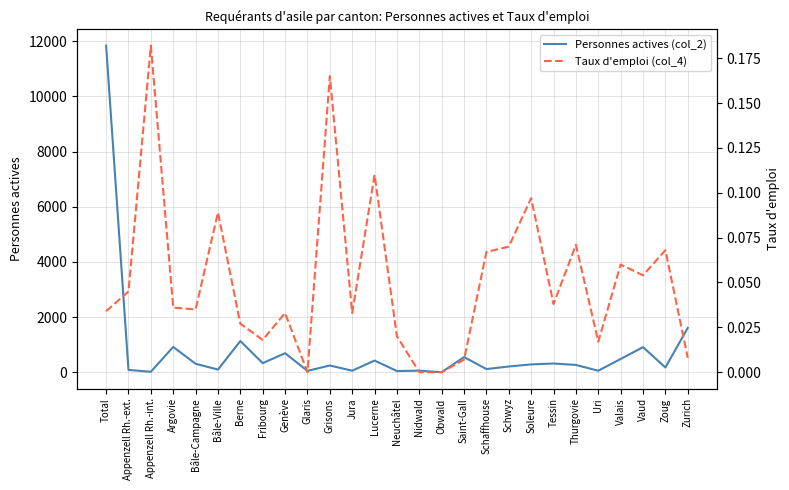

Does the chart display data point markers on the line(s)?

No